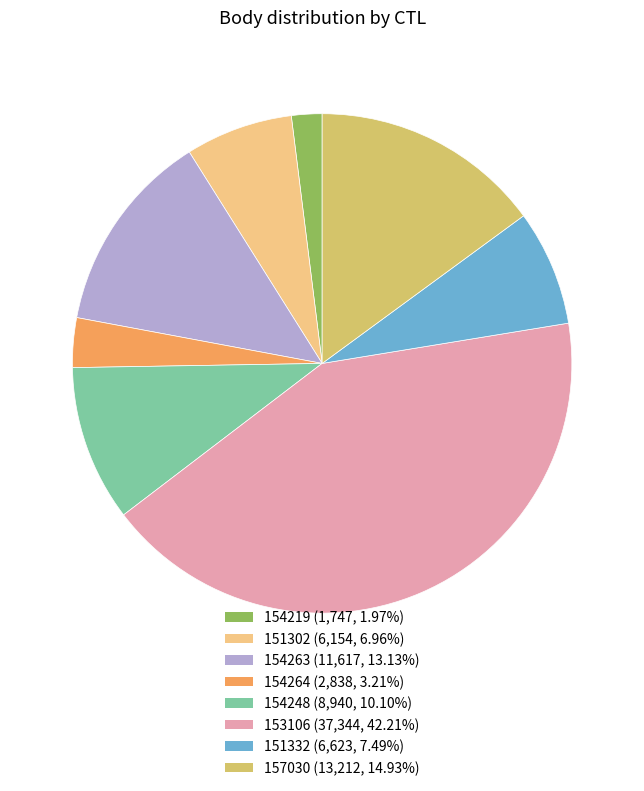

Do 151302 and 154263 together represent more than half of the pie?

No